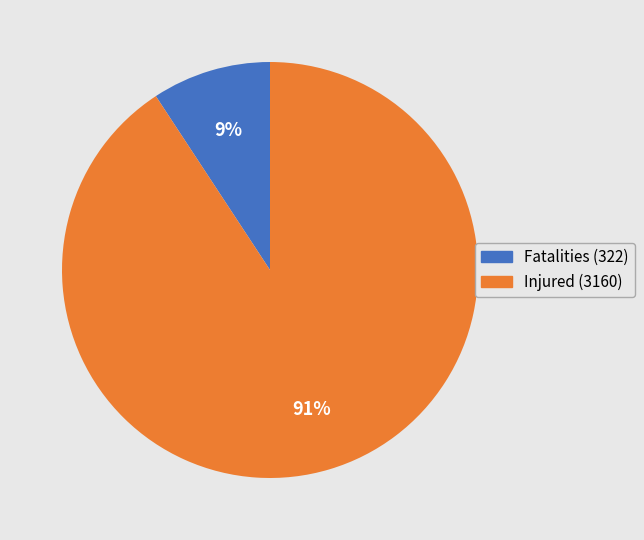

Approximately how many times larger is the value at Fatalities (322) compared to Injured (3160)?

0.1